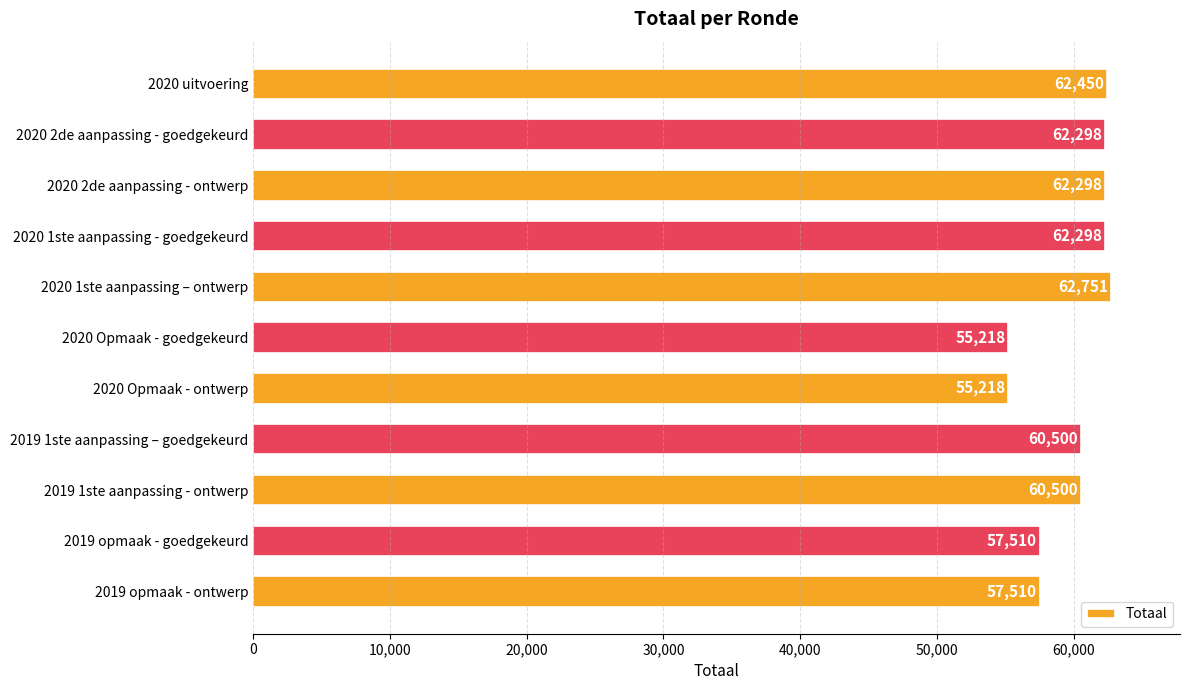

What is the minimum value shown in the chart?

55218